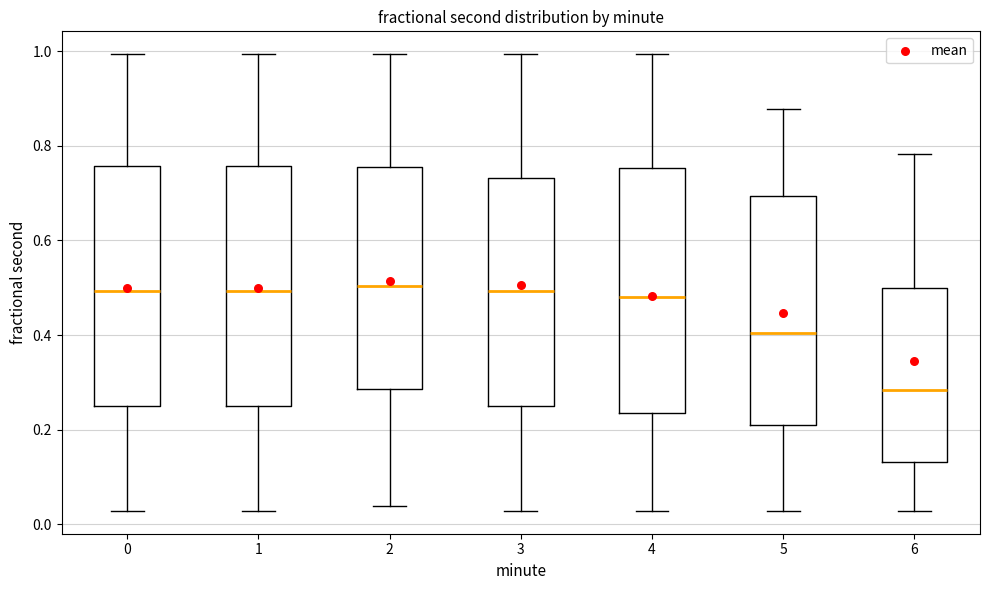

Reading left to right, read every box against the y-axis: the position of its median line, the range the box covers, and the ends of its whiskers. The values are not printed on the chart, so give them approximately, as read against the axis.

0: median 0.50, box 0.24 to 0.76, whiskers 0.02 to 1.00
1: median 0.50, box 0.24 to 0.76, whiskers 0.02 to 1.00
2: median 0.50, box 0.28 to 0.76, whiskers 0.04 to 1.00
3: median 0.50, box 0.24 to 0.74, whiskers 0.02 to 1.00
4: median 0.48, box 0.24 to 0.76, whiskers 0.02 to 1.00
5: median 0.40, box 0.20 to 0.70, whiskers 0.02 to 0.88
6: median 0.28, box 0.14 to 0.50, whiskers 0.02 to 0.78